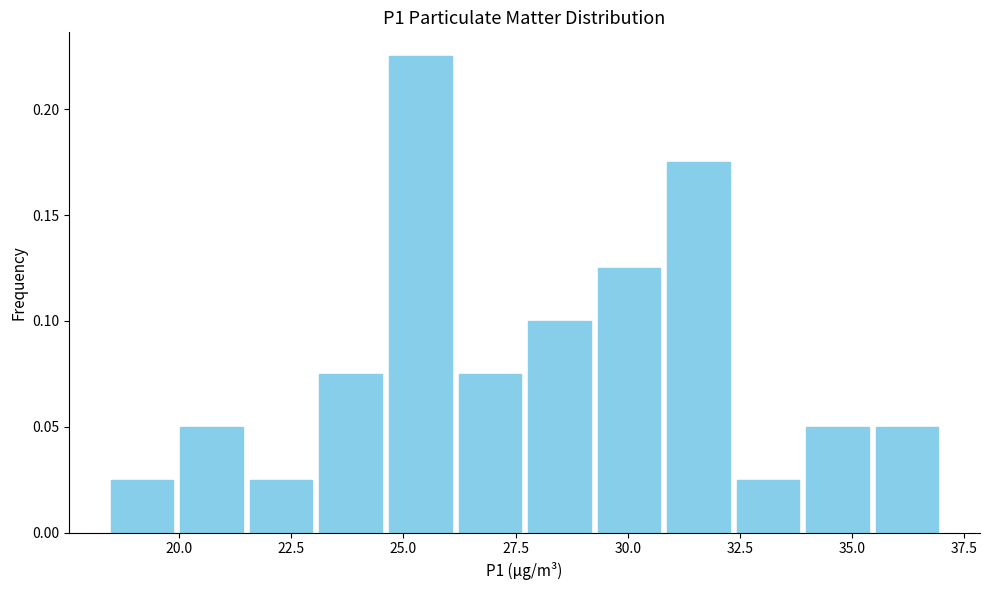

Read against the x-axis, roughly where is the centre of the tallest bar?

25.5